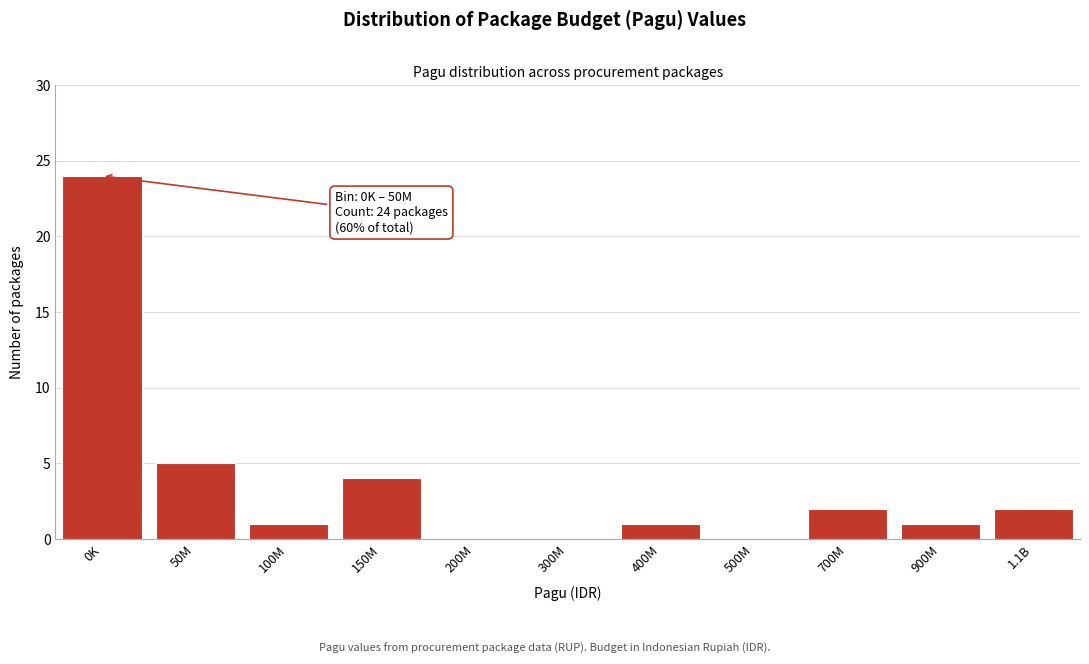

Reading right to left, what are all the values shown in this chart?

1.1B=2	900M=1	700M=2	500M=0	400M=1	300M=0	200M=0	150M=4	100M=1	50M=5	0K=24